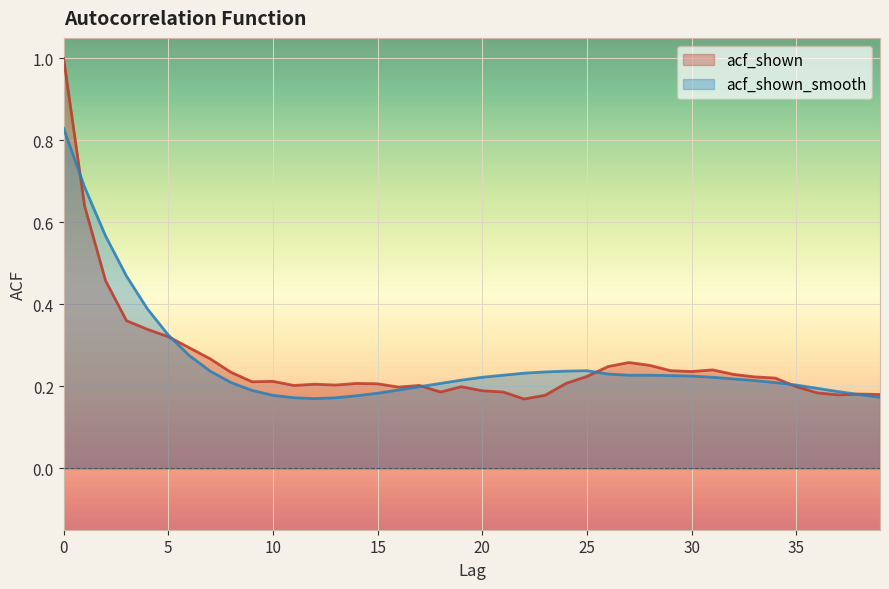

Rank the series by their average value, from lowest to highest.

acf_shown, acf_shown_smooth